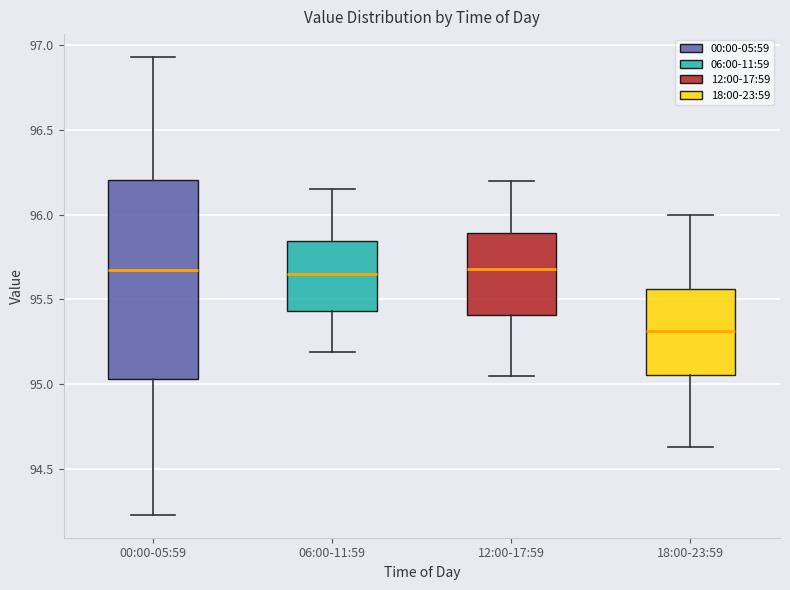

Reading left to right, transcribe this box plot: for each box, give where its median line is, the range the box spans, and where its two whiskers end, as read against the y-axis. The values are not printed on the chart, so give them approximately, as read against the axis.

00:00-05:59: median 95.70, box 95.05 to 96.20, whiskers 94.25 to 96.95
06:00-11:59: median 95.65, box 95.45 to 95.85, whiskers 95.20 to 96.15
12:00-17:59: median 95.70, box 95.40 to 95.90, whiskers 95.05 to 96.20
18:00-23:59: median 95.30, box 95.05 to 95.55, whiskers 94.65 to 96.00